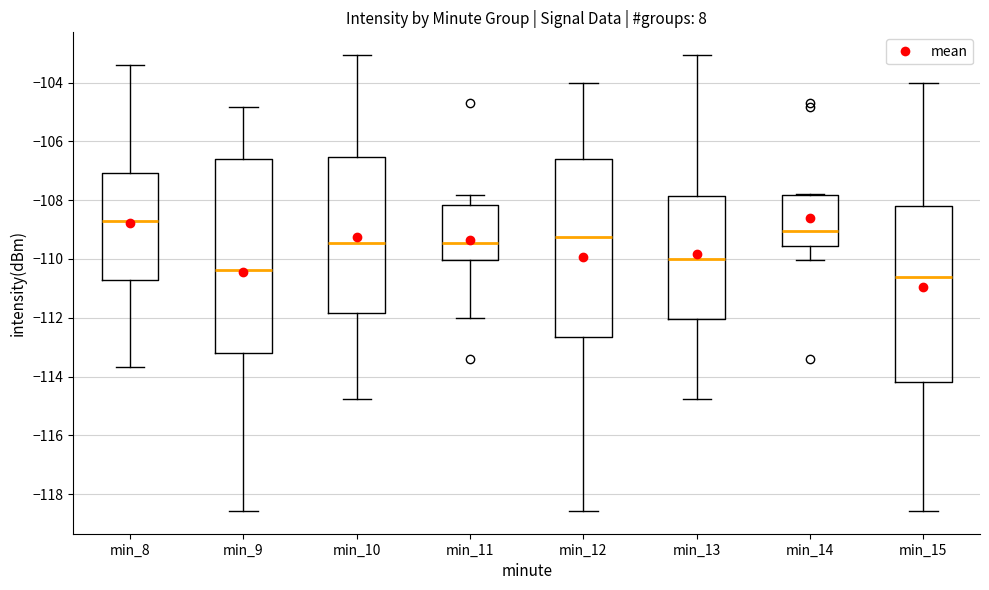

Reading left to right, read every box against the y-axis: the position of its median line, the range the box covers, and the ends of its whiskers. The values are not printed on the chart, so give them approximately, as read against the axis.

min_8: median -108.8, box -110.8 to -107.0, whiskers -113.6 to -103.4
min_9: median -110.4, box -113.2 to -106.6, whiskers -118.6 to -104.8
min_10: median -109.4, box -111.8 to -106.6, whiskers -114.8 to -103.0
min_11: median -109.4, box -110.0 to -108.2, whiskers -112.0 to -107.8
min_12: median -109.2, box -112.6 to -106.6, whiskers -118.6 to -104.0
min_13: median -110.0, box -112.0 to -107.8, whiskers -114.8 to -103.0
min_14: median -109.0, box -109.6 to -107.8, whiskers -110.0 to -107.8
min_15: median -110.6, box -114.2 to -108.2, whiskers -118.6 to -104.0